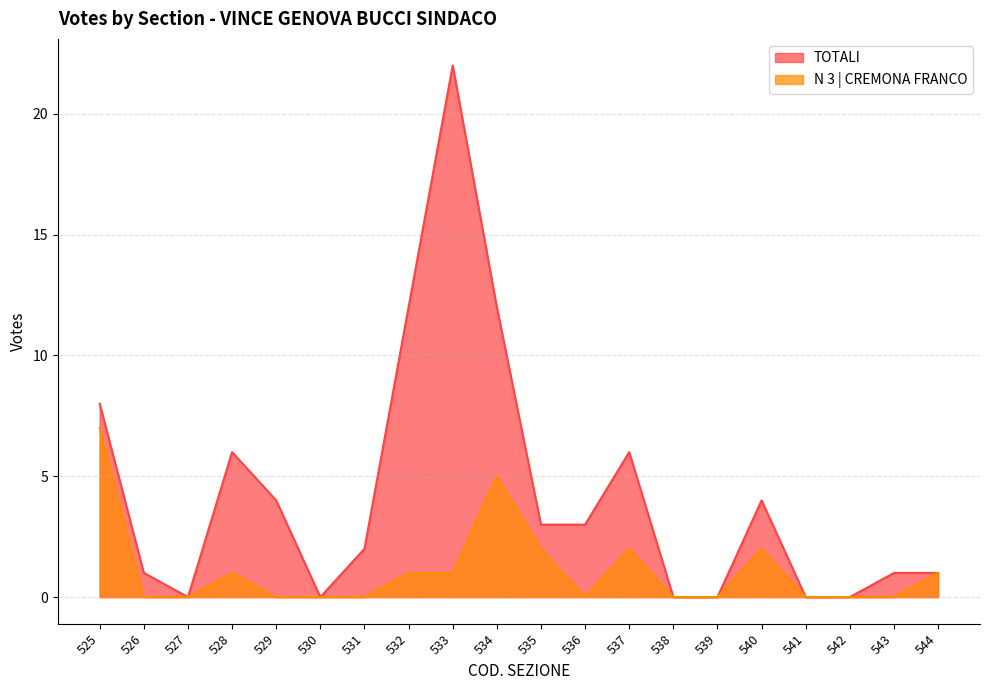

Where does the TOTALI series first go above 3?

525